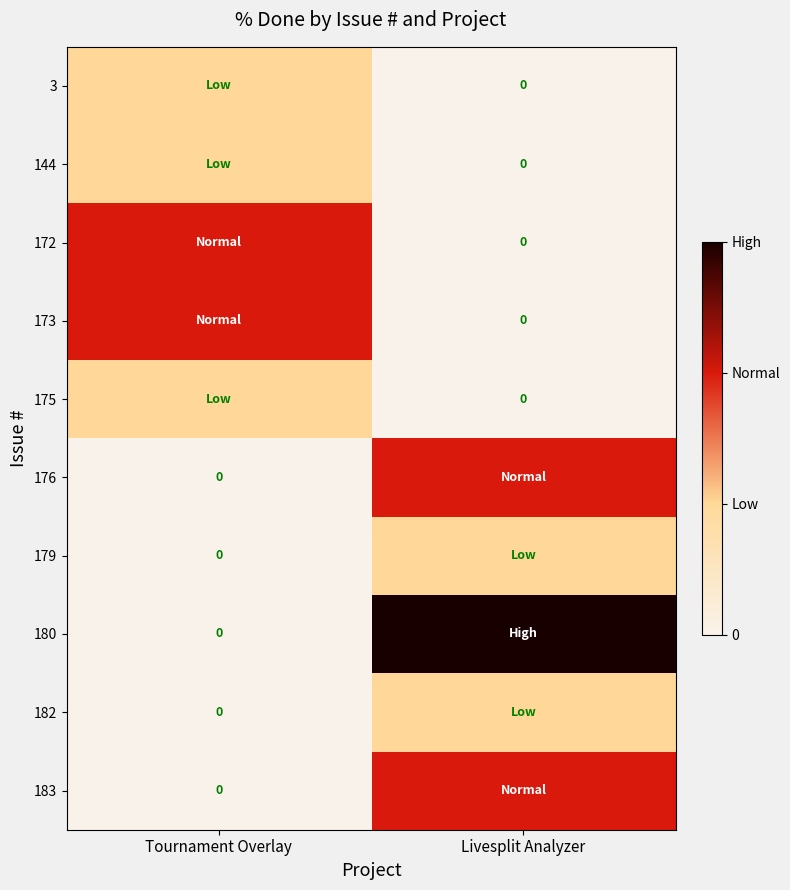

At Livesplit Analyzer, list the series in order from largest to smallest.

180, 176, 183, 179, 182, 3, 144, 172, 173, 175